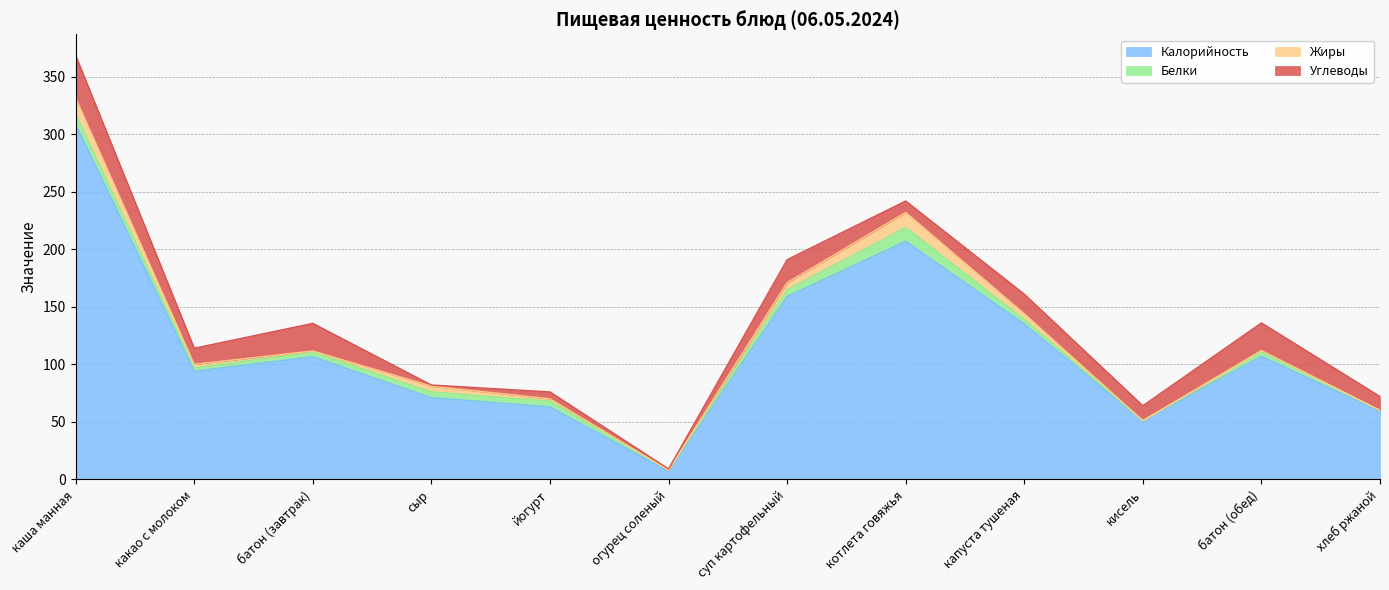

How many distinct data groups are displayed?

4